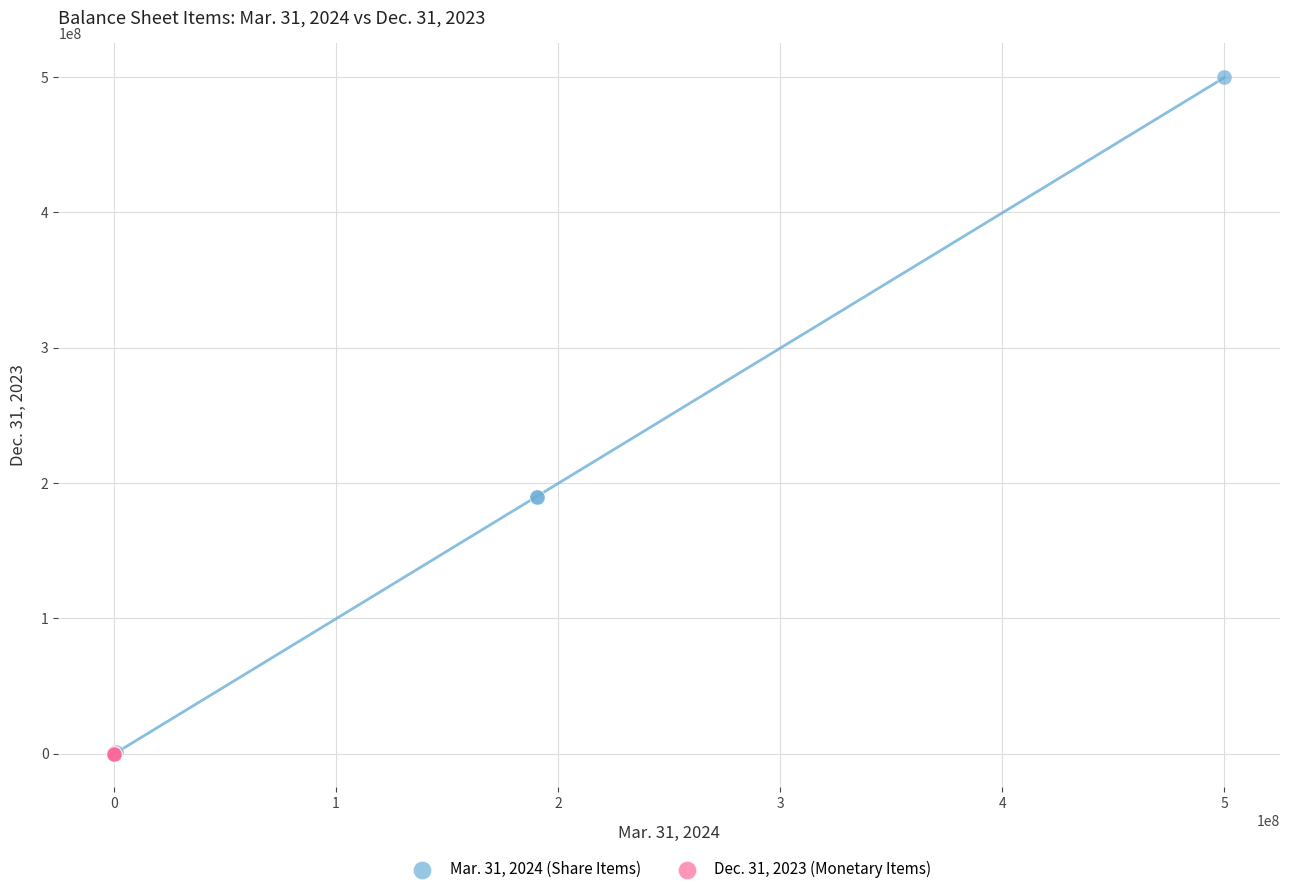

Which series has the widest spread of Y values?

Mar. 31, 2024 (Share Items)